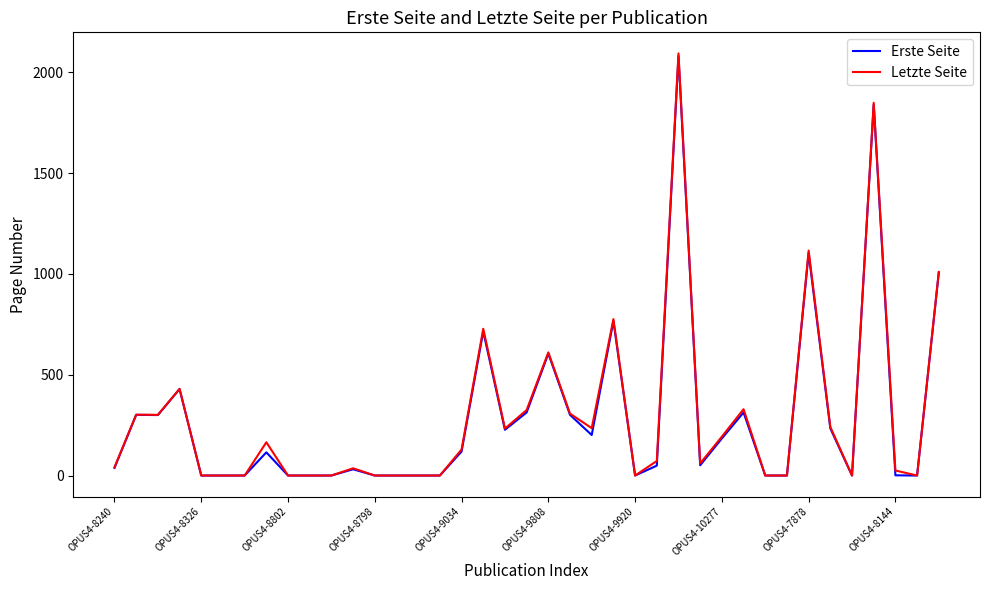

Which series has the largest range (max minus min)?

Letzte Seite